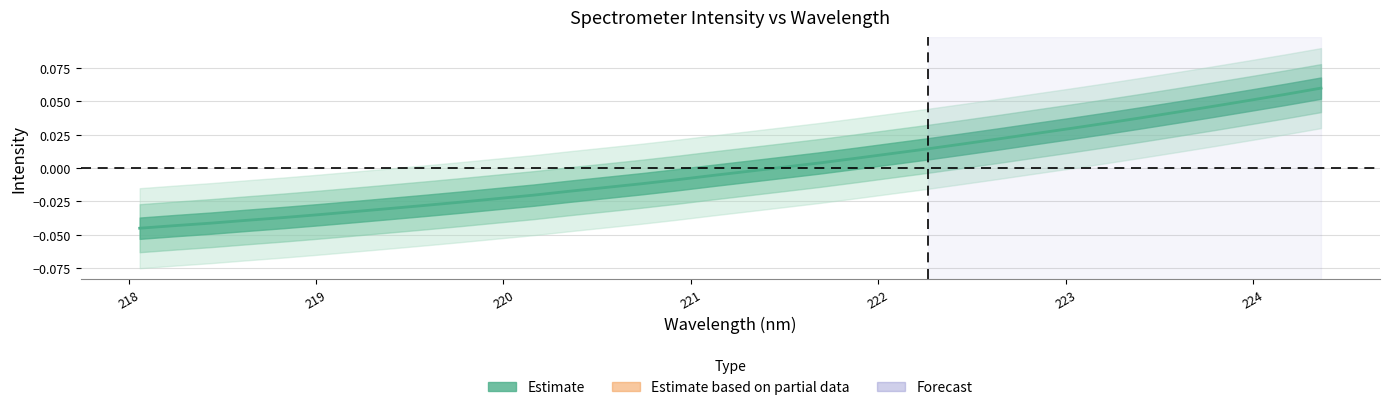

Reading left to right, transcribe all the data shown in this chart.

-0.0	-0.0	-0.0	-0.0	-0.0	-0.0	-0.0	-0.0	-0.0	-0.0	-0.0	-0.0	-0.0	-0.0	-0.0	-0.0	-0.0	-0.0	0.0	0.0	0.0	0.0	0.0	0.0	0.0	0.0	0.0	0.0	0.0	0.0	0.0	0.1	0.1	0.1